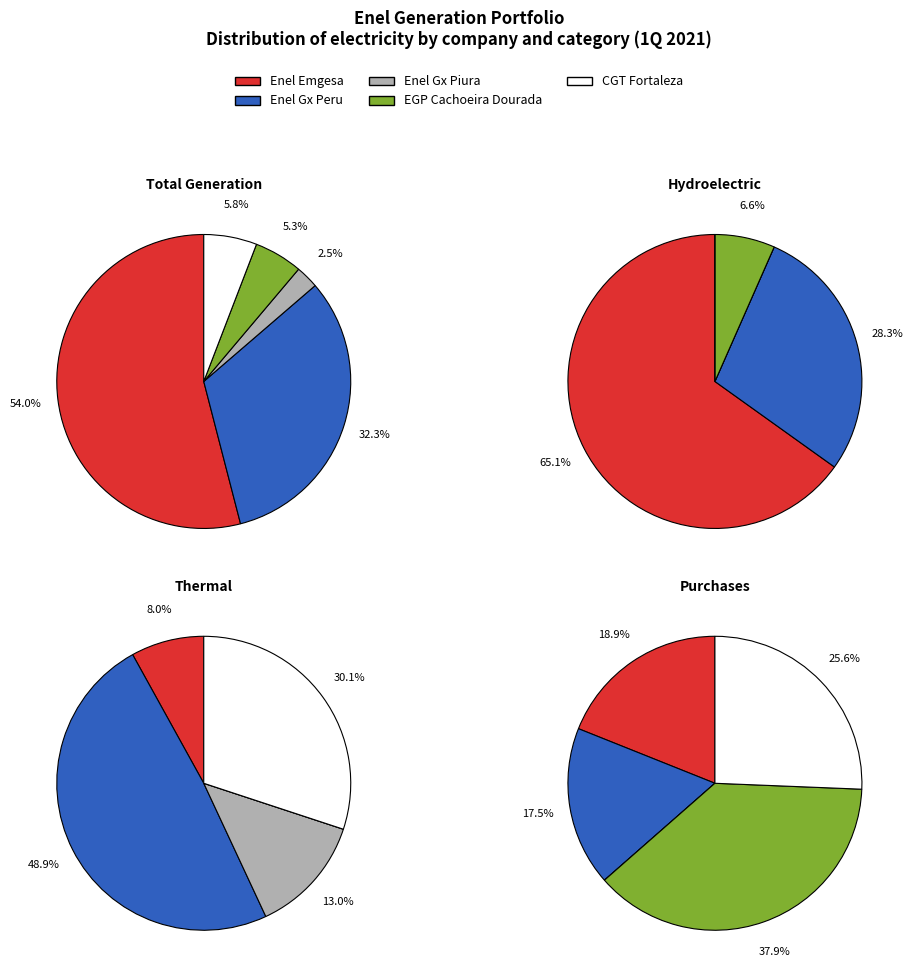

To the nearest percent, what is the difference between the largest and smallest slice percentages?

52%